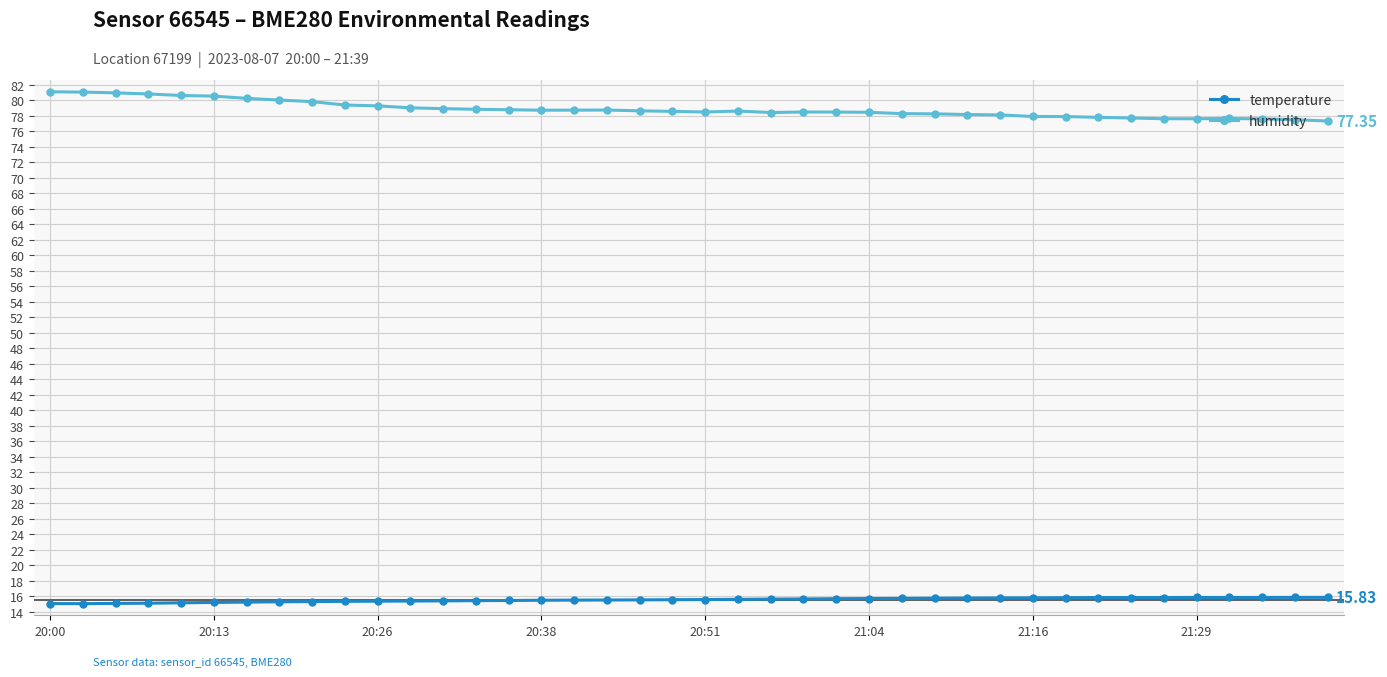

Which series has the widest spread of values?

humidity